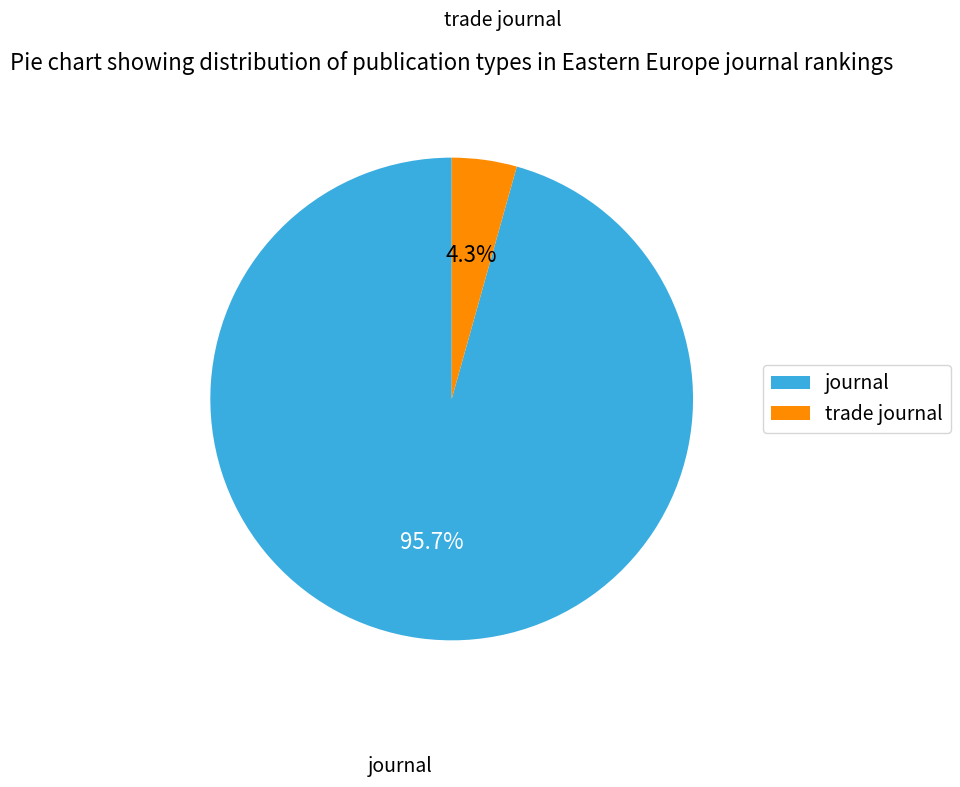

Which category has the smallest portion of the pie?

trade journal